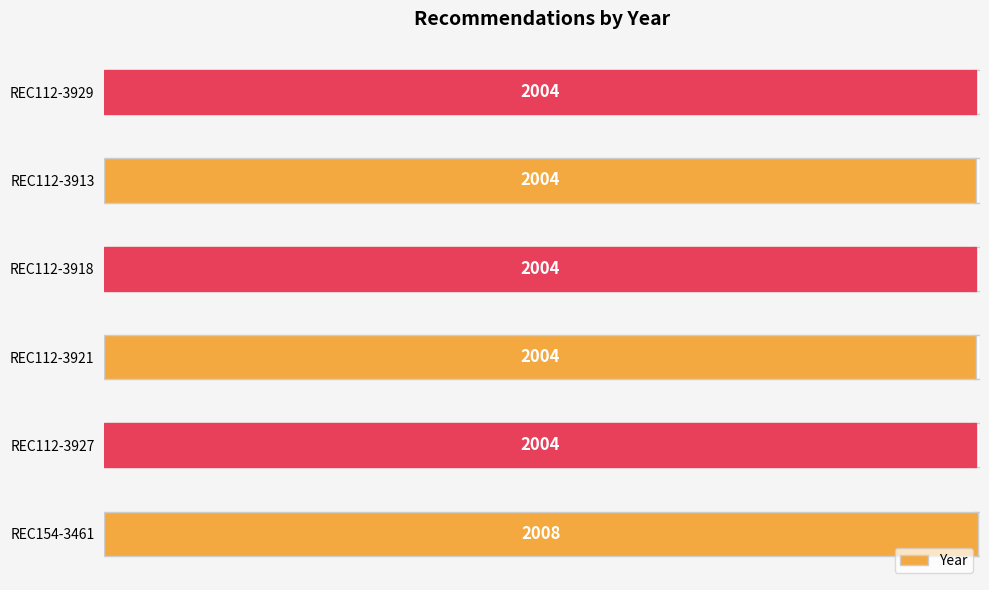

What is the minimum value shown in the chart?

2004